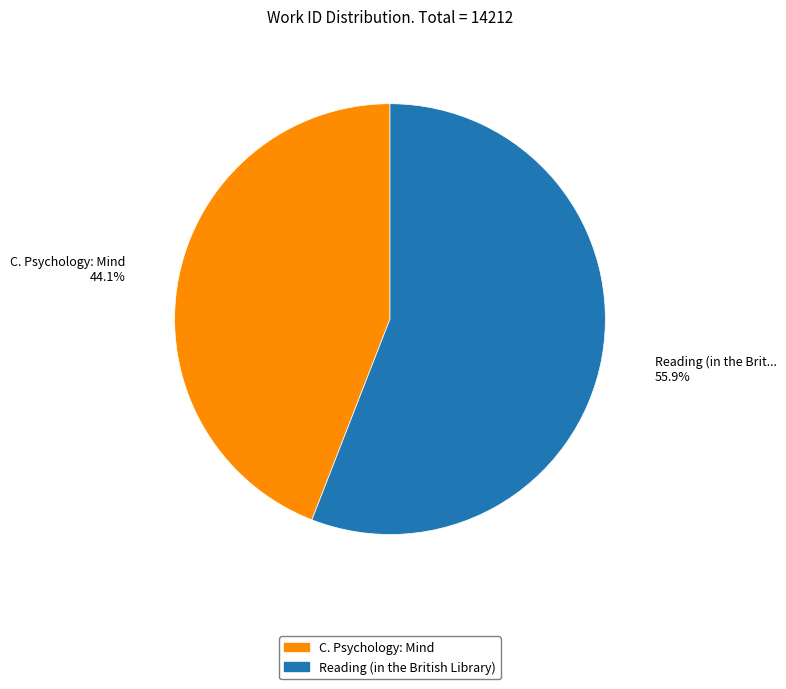

Between C. Psychology: Mind and Reading (in the British Library), which is larger?

Reading (in the British Library)